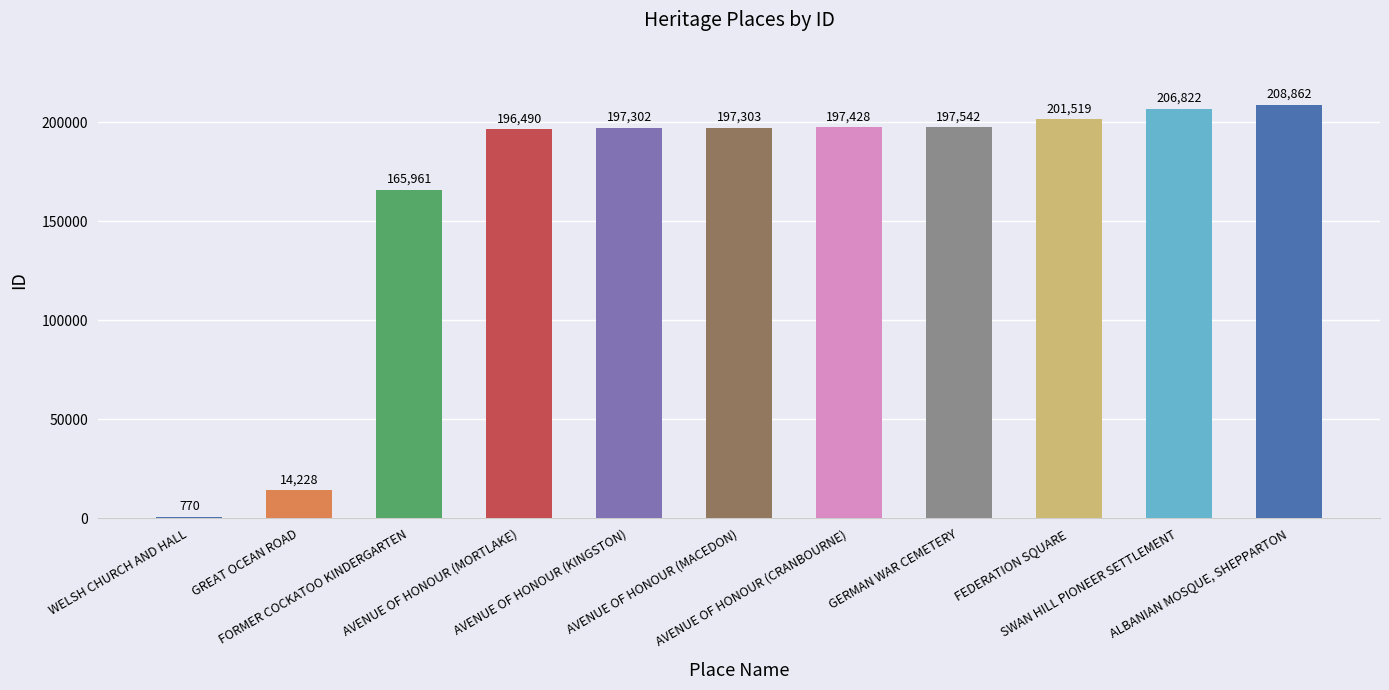

Reading left to right, transcribe all the data shown in this chart.

770	14228	165961	196490	197302	197303	197428	197542	201519	206822	208862